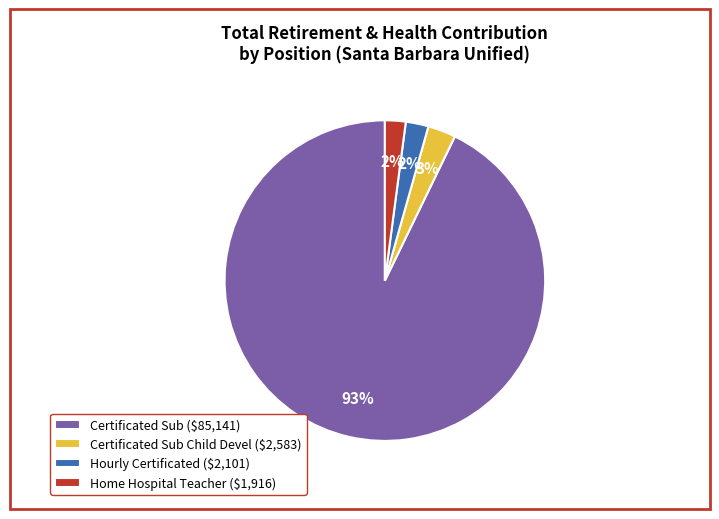

Is it true that Certificated Sub ($85,141) is 99% of the pie?

False